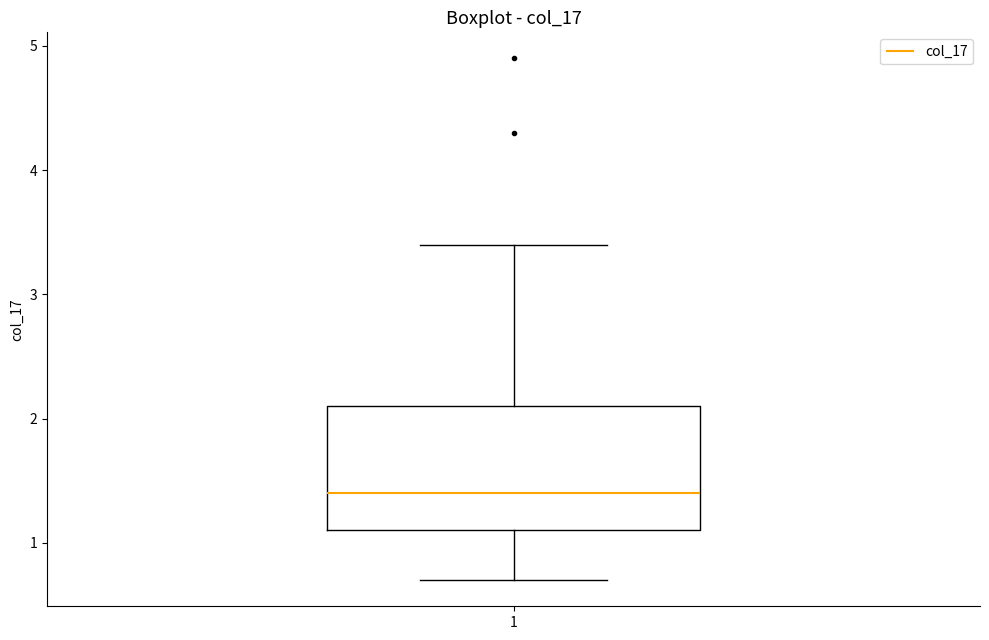

Where does the median line of the box at x = 1 sit on the y-axis? The values are not printed on the chart, so give them approximately, as read against the axis.

1.4